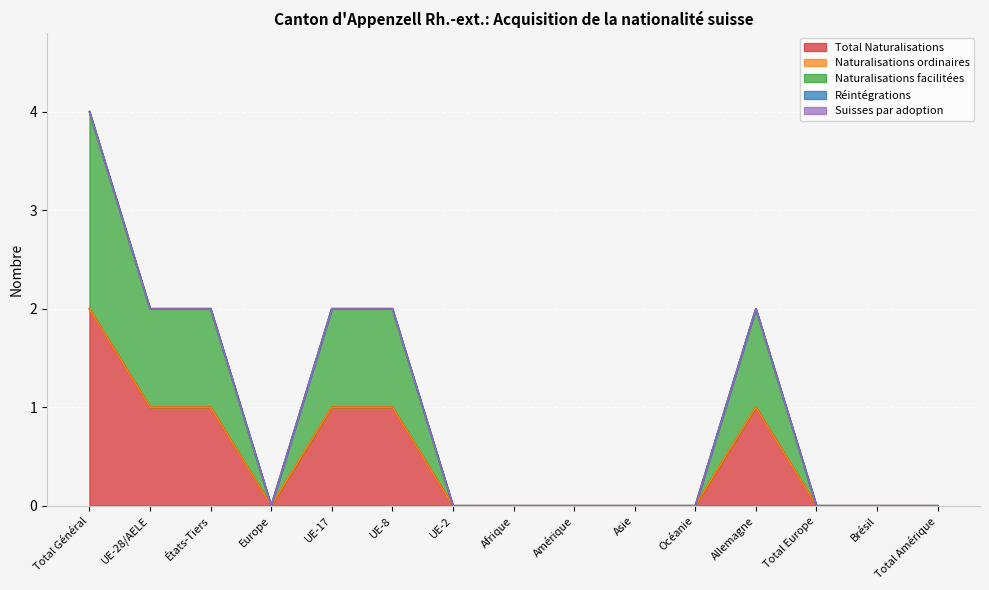

Rank the series at Allemagne from lowest to highest value.

Naturalisations ordinaires, Réintégrations, Suisses par adoption, Total Naturalisations, Naturalisations facilitées